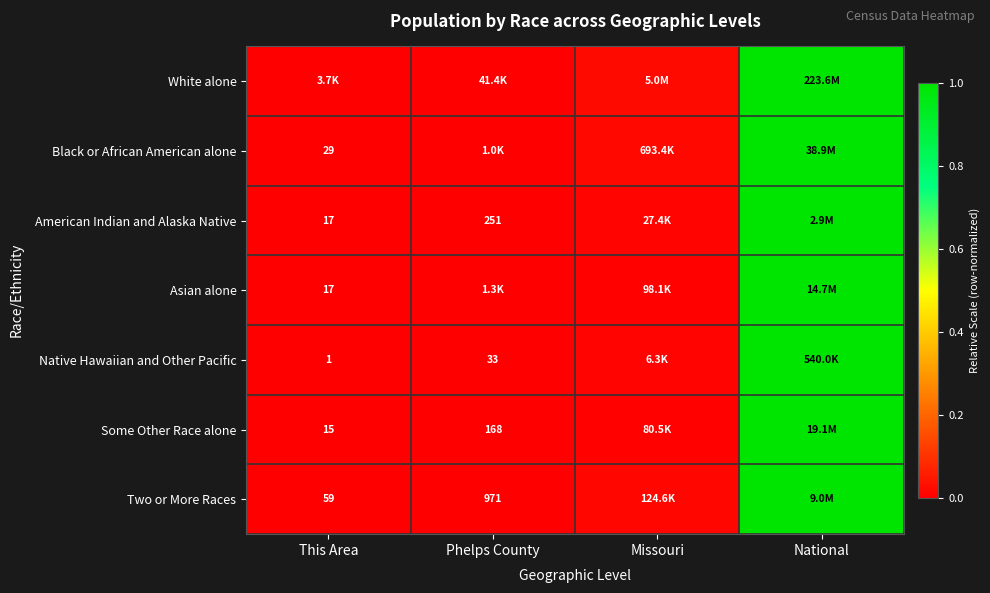

Between Phelps County and National, which is larger?

National